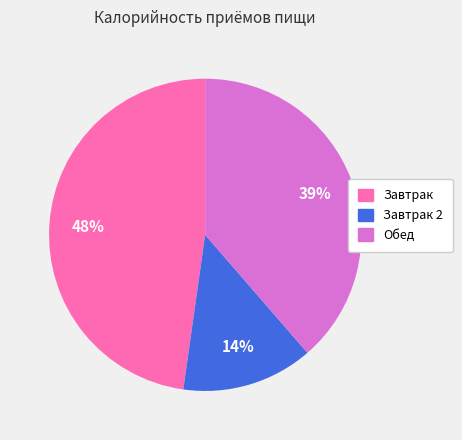

To the nearest percent, what is the difference between the largest and smallest slice percentages?

34%